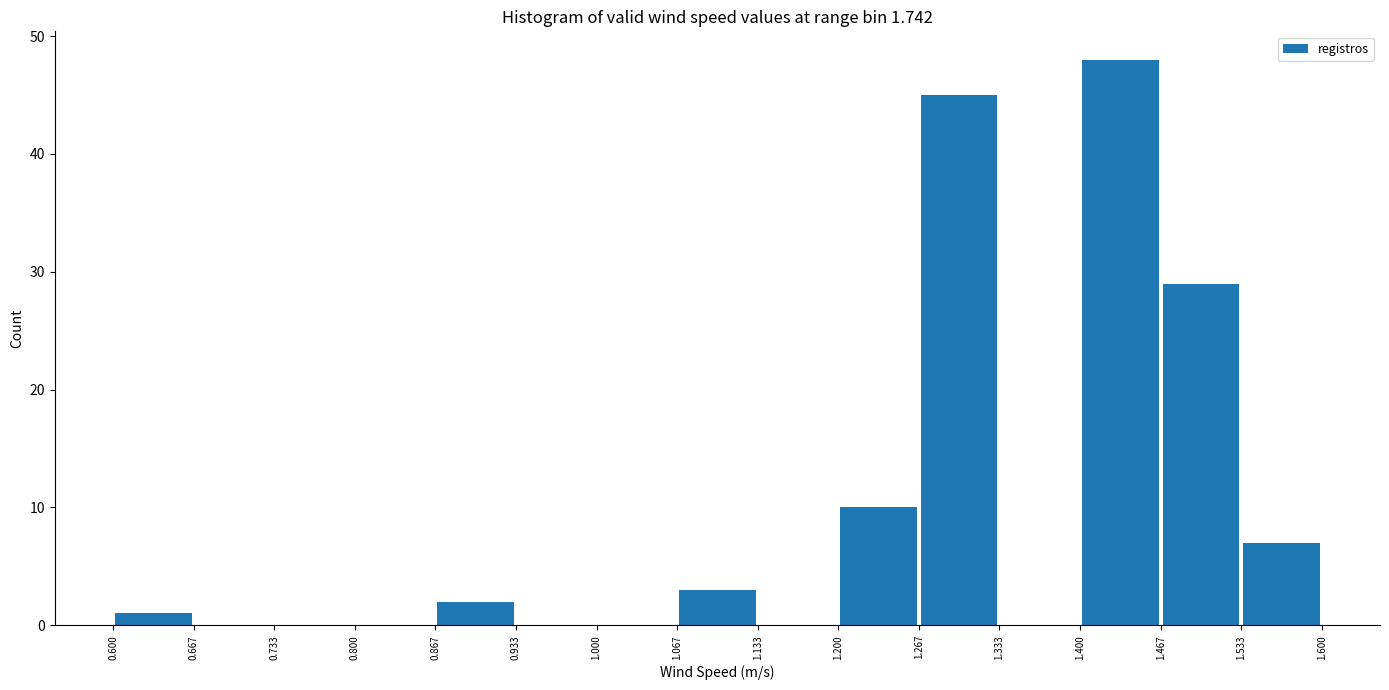

What is the height of the bar covering 1.400 to 1.467 on the x-axis? The values are not printed on the chart, so give them approximately, as read against the axis.

48